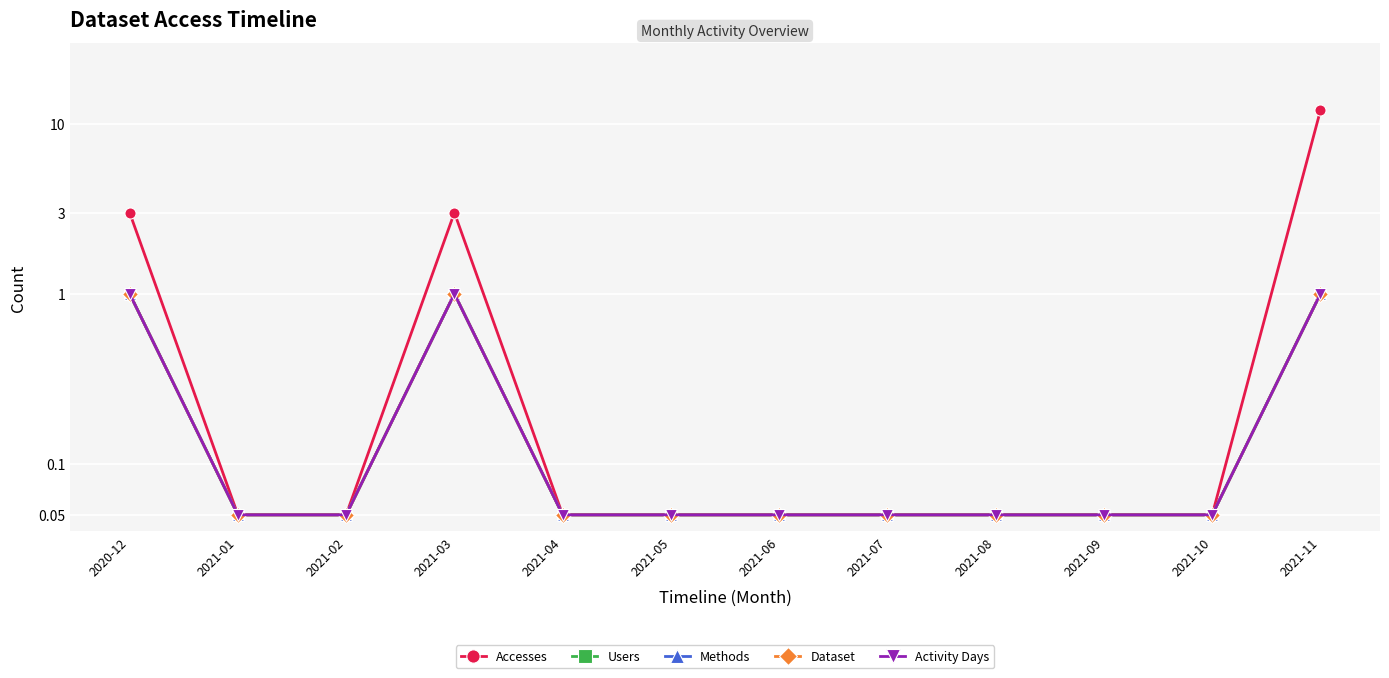

Which series has the largest total across all categories?

Accesses